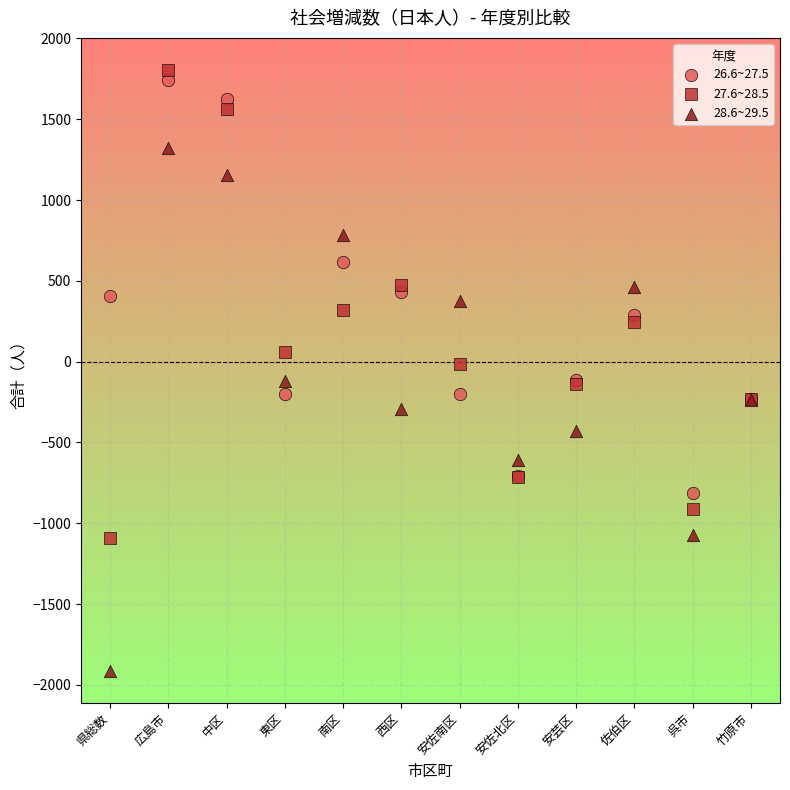

Which series reaches the minimum Y coordinate?

28.6~29.5